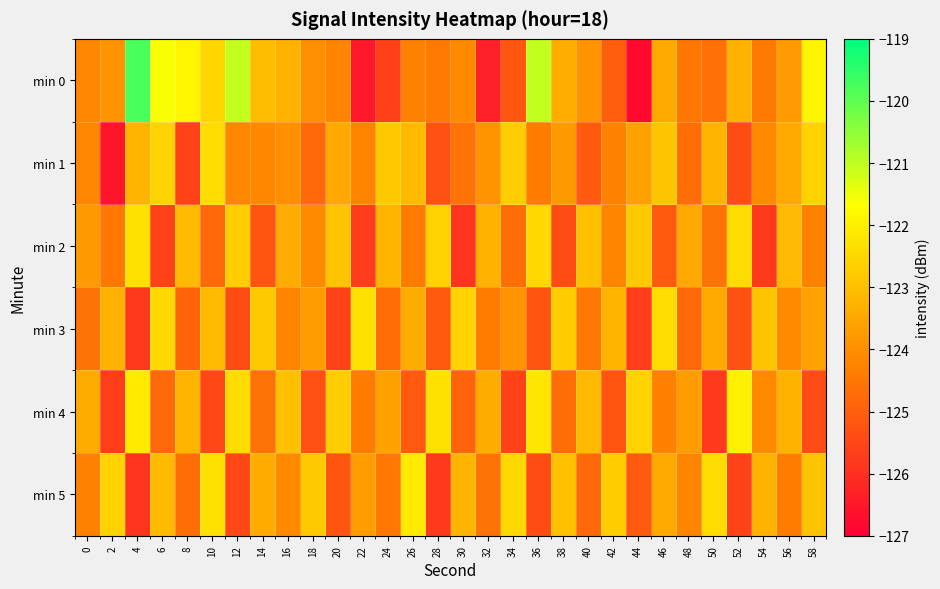

Reading left to right, transcribe all the data shown in this chart.

min 0: 0=-124.2	2=-123.9	4=-119.8	6=-121.6	8=-121.8	10=-122.5	12=-121.1	14=-123.0	16=-123.3	18=-124.0	20=-124.2	22=-126.5	24=-125.6	26=-124.3	28=-124.4	30=-124.1	32=-126.3	34=-125.2	36=-121.1	38=-123.4	40=-123.9	42=-125.0	44=-126.8	46=-123.5	48=-124.5	50=-124.6	52=-123.2	54=-124.4	56=-123.8	58=-121.9
min 1: 0=-124.2	2=-126.5	4=-123.2	6=-122.6	8=-125.6	10=-122.4	12=-124.2	14=-124.1	16=-124.0	18=-124.8	20=-123.5	22=-124.2	24=-122.8	26=-123.1	28=-125.3	30=-124.6	32=-123.9	34=-122.7	36=-124.4	38=-123.8	40=-125.1	42=-124.3	44=-123.6	46=-122.9	48=-124.7	50=-123.2	52=-125.4	54=-124.1	56=-123.5	58=-122.6
min 2: 0=-123.8	2=-124.5	4=-122.3	6=-125.6	8=-123.1	10=-124.8	12=-122.7	14=-125.2	16=-123.4	18=-124.1	20=-122.9	22=-125.7	24=-123.2	26=-124.4	28=-122.6	30=-125.9	32=-123.3	34=-124.7	36=-122.5	38=-125.4	40=-123.0	42=-124.2	44=-122.8	46=-125.1	48=-123.5	50=-124.6	52=-122.4	54=-125.8	56=-123.1	58=-124.3
min 3: 0=-124.6	2=-123.3	4=-125.8	6=-122.5	8=-124.9	10=-123.1	12=-125.4	14=-122.8	16=-124.2	18=-123.7	20=-125.6	22=-122.3	24=-124.7	26=-123.4	28=-125.1	30=-122.6	32=-124.4	34=-123.9	36=-125.2	38=-122.7	40=-124.5	42=-123.2	44=-125.7	46=-122.4	48=-124.8	50=-123.5	52=-125.3	54=-122.9	56=-124.1	58=-123.6
min 4: 0=-123.4	2=-125.7	4=-122.1	6=-124.8	8=-123.2	10=-125.5	12=-122.4	14=-124.6	16=-123.0	18=-125.3	20=-122.7	22=-124.4	24=-123.6	26=-125.1	28=-122.3	30=-124.9	32=-123.4	34=-125.6	36=-122.2	38=-124.7	40=-123.1	42=-125.2	44=-122.6	46=-124.3	48=-123.7	50=-125.8	52=-122.0	54=-124.1	56=-123.3	58=-125.4
min 5: 0=-124.3	2=-122.6	4=-125.9	6=-123.1	8=-124.7	10=-122.3	12=-125.5	14=-123.4	16=-124.1	18=-122.8	20=-125.2	22=-123.7	24=-124.5	26=-122.1	28=-125.8	30=-123.2	32=-124.6	34=-122.5	36=-125.4	38=-123.0	40=-124.8	42=-122.7	44=-125.1	46=-123.5	48=-124.2	50=-122.4	52=-125.6	54=-123.3	56=-124.4	58=-122.9